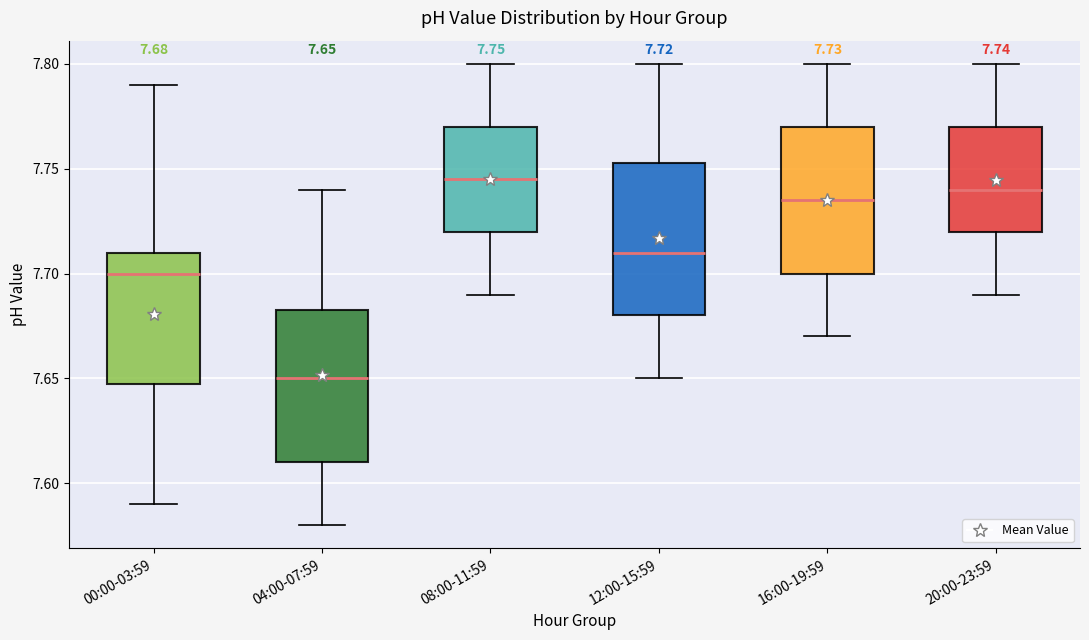

Which box has the lowest median line?

04:00-07:59